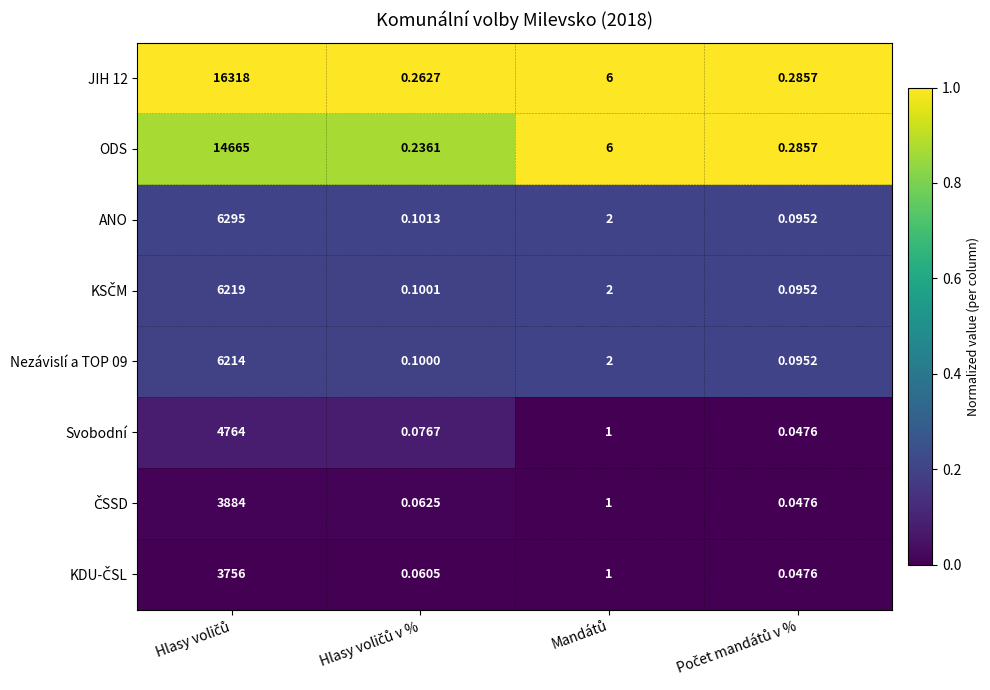

What is the maximum value shown in the chart?

16318.0